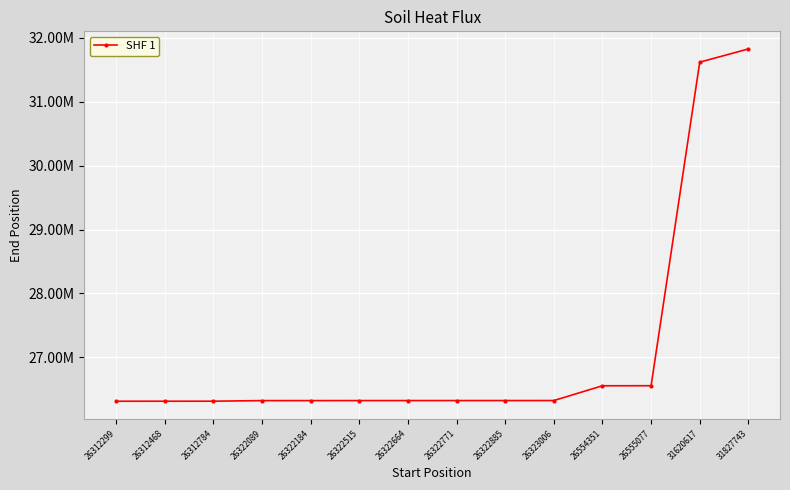

What is the greatest value displayed?

31828242